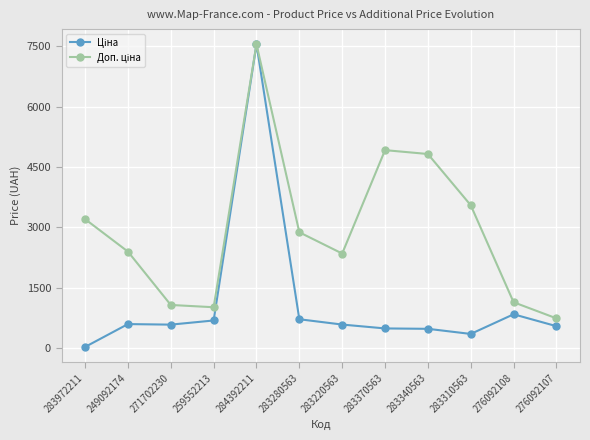

At how many categories does at least one series exceed 5378?

1